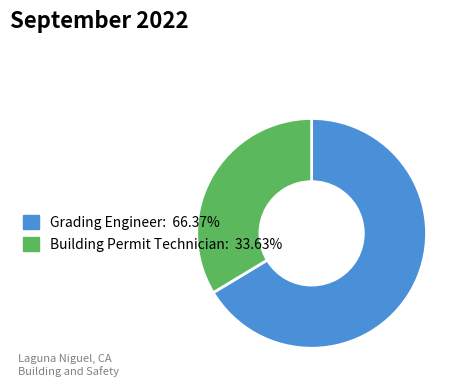

How many segments does this pie chart have?

2